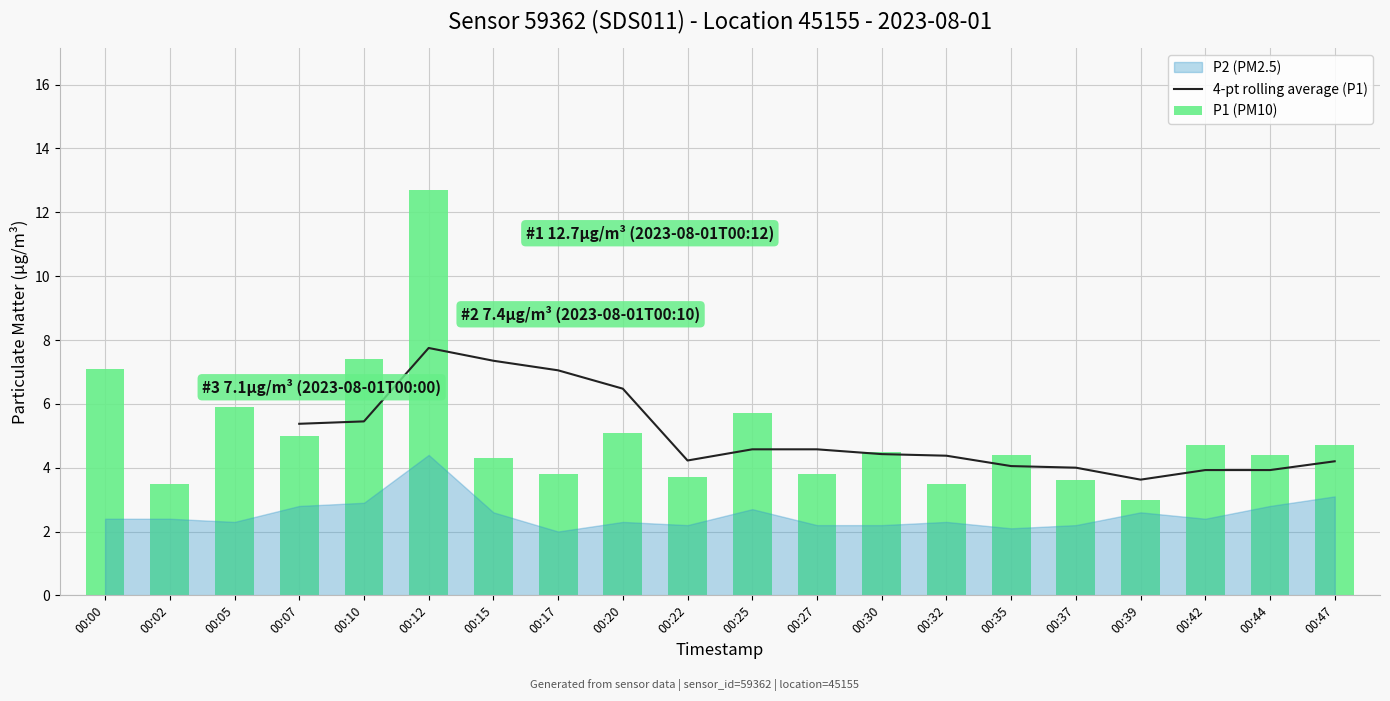

True or false: 4-pt rolling average (P1) has a value of 6.5 at 00:20.

True